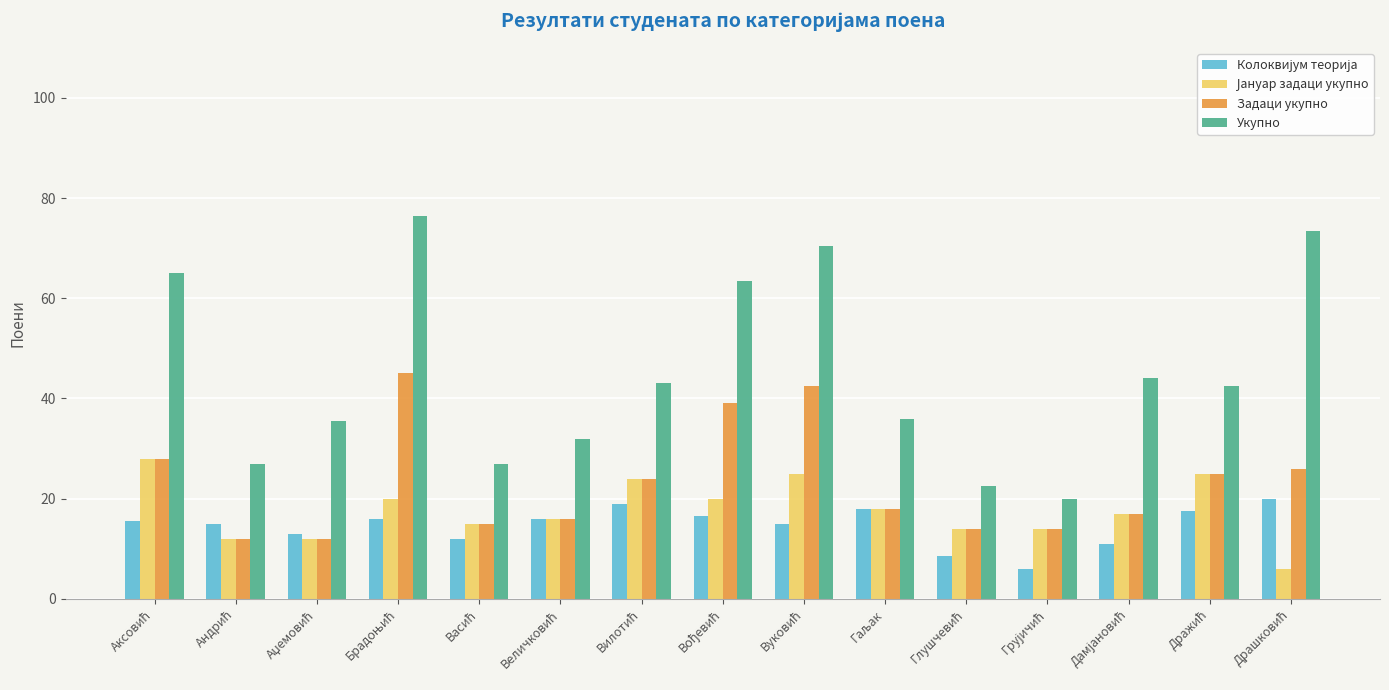

What is the average value of the Задаци укупно series?

23.2